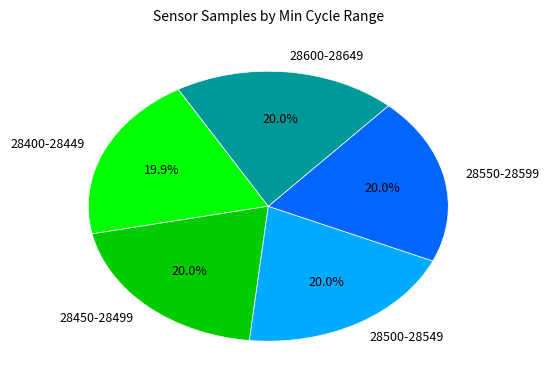

Does 28450-28499 represent more than half of the total?

No